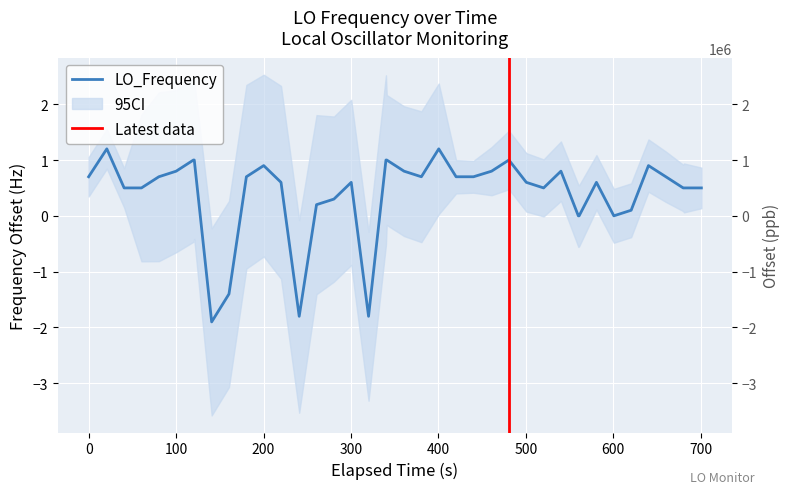

True or false: there are more than 1 points higher than both neighbors.

True